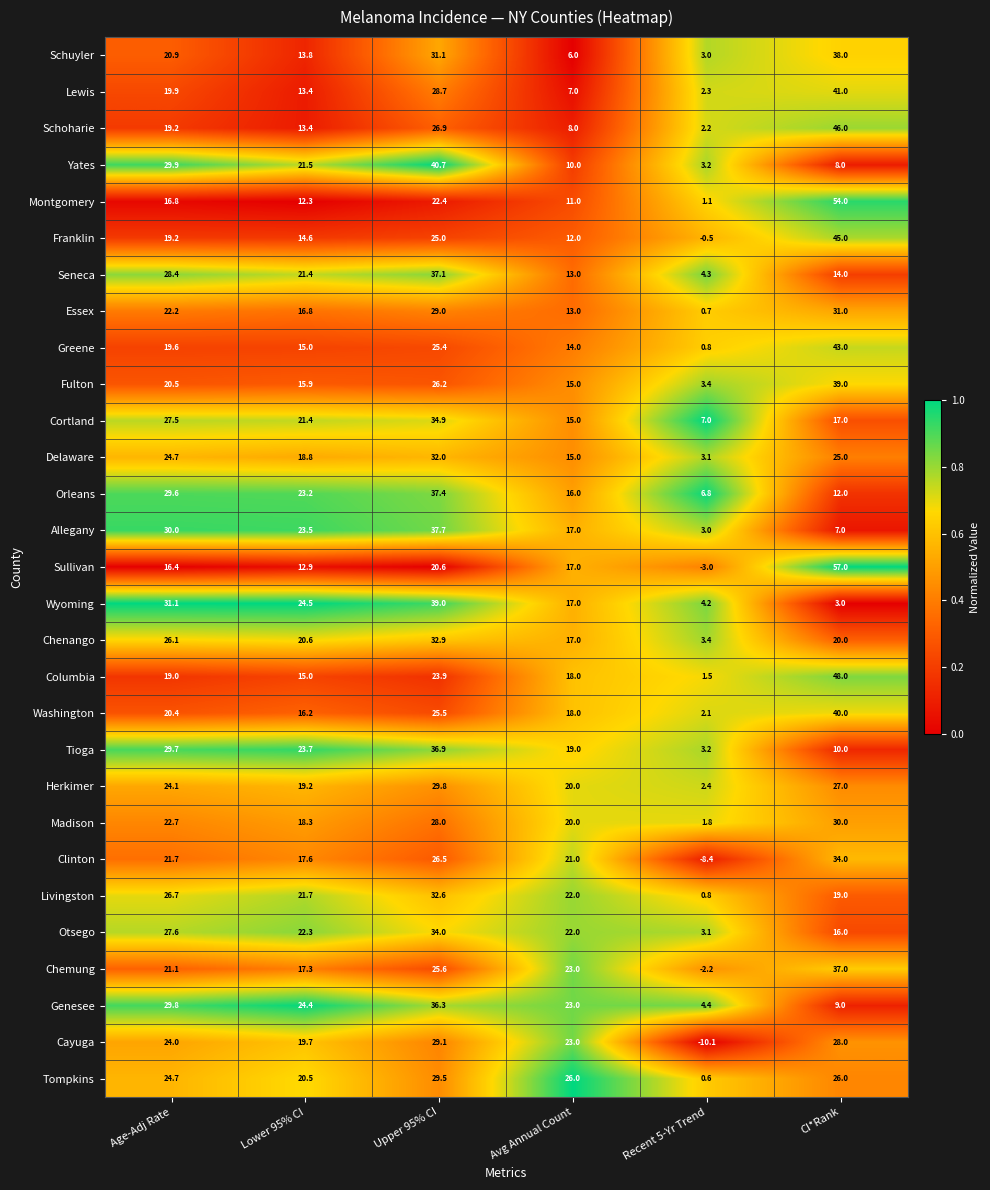

At how many categories does at least one series exceed 0?

6